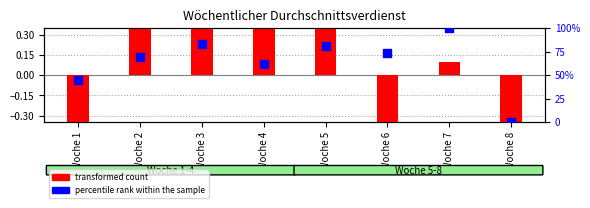

At which category is the sum across all series the highest?

Woche 7